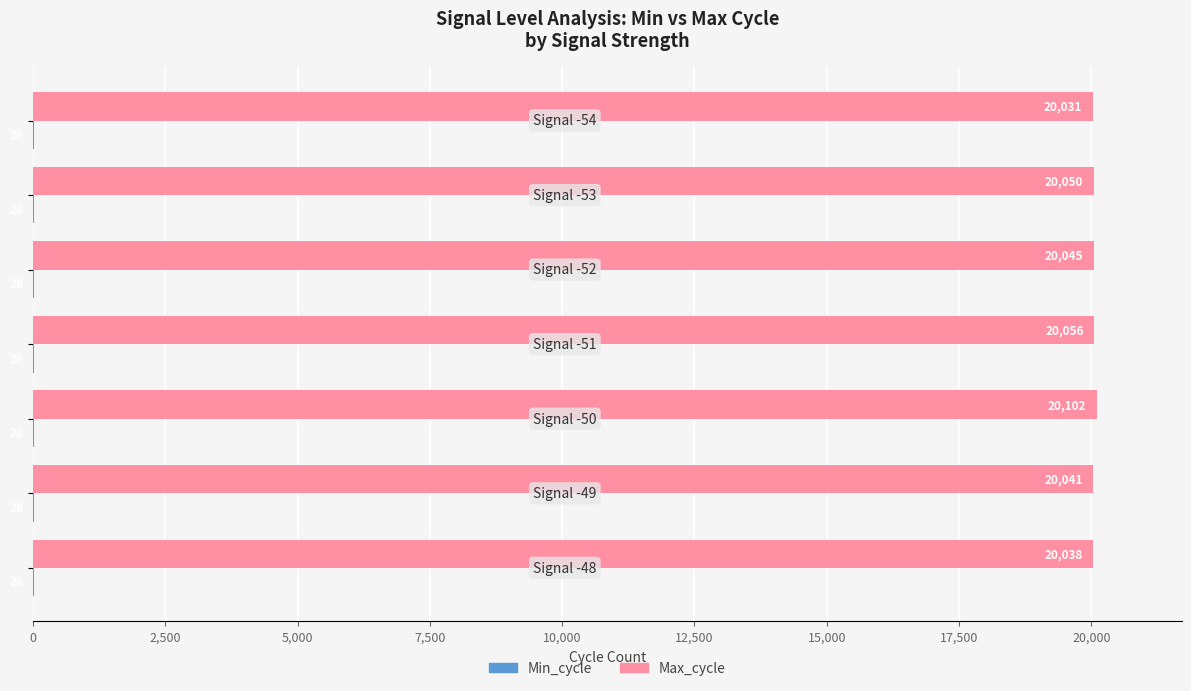

Which series has the largest total across all categories?

Max_cycle